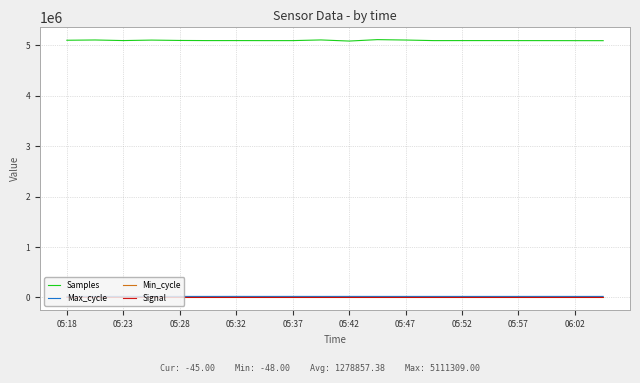

How many distinct data groups are displayed?

4